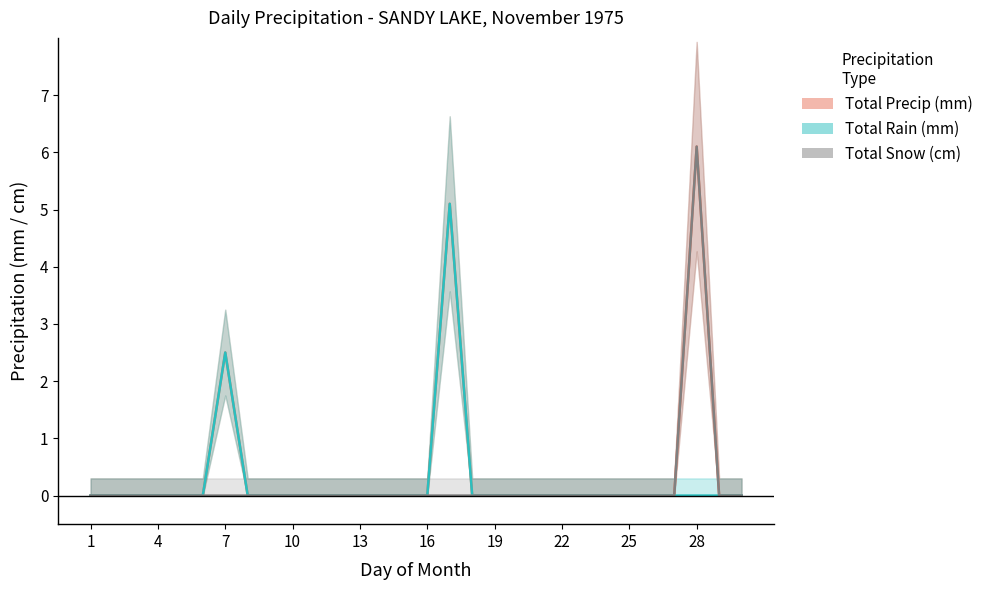

Which label corresponds to the smallest value in the chart?

1